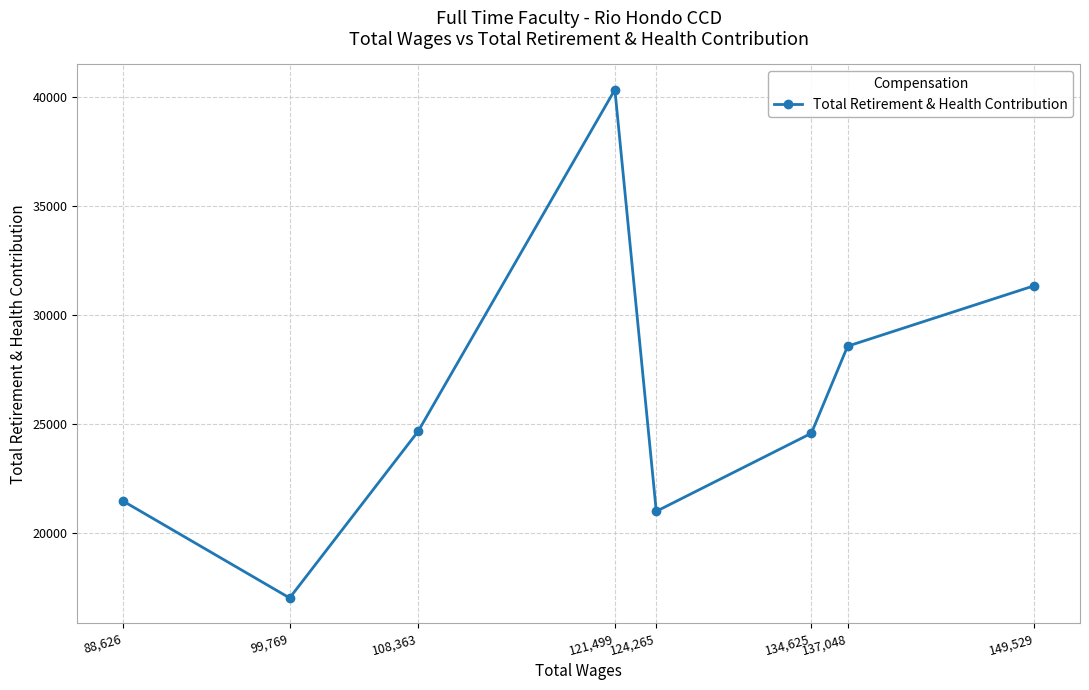

What is the label of the 1st point from the left?

88,626